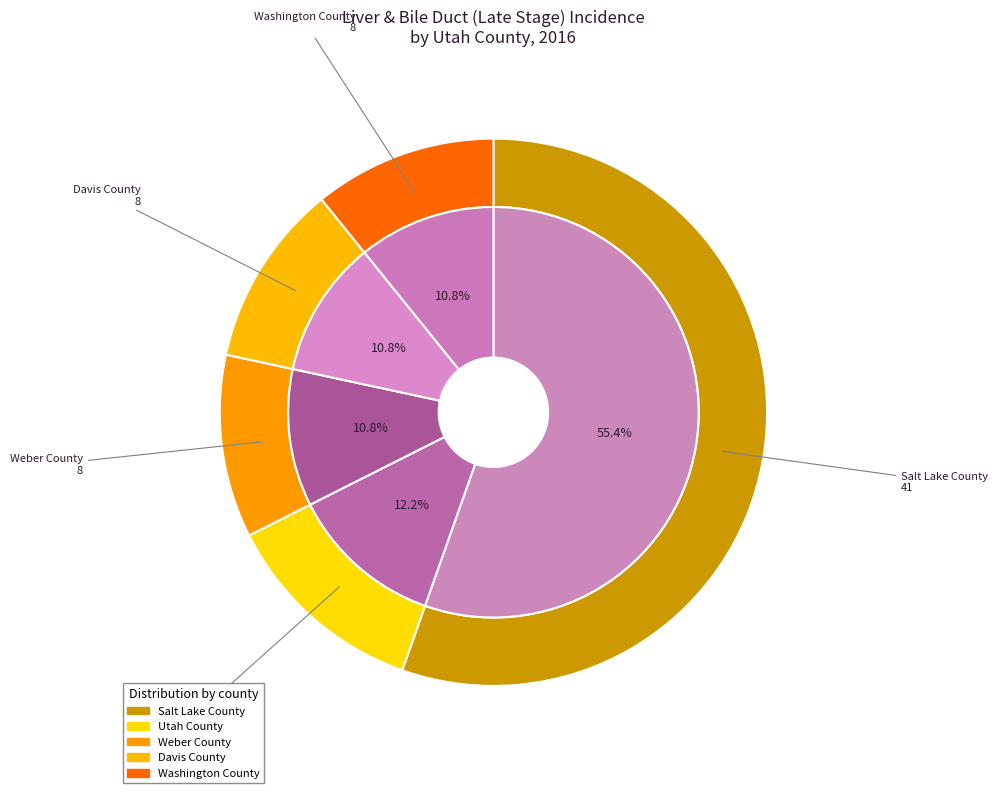

Which category has the biggest portion of the pie?

Salt Lake County